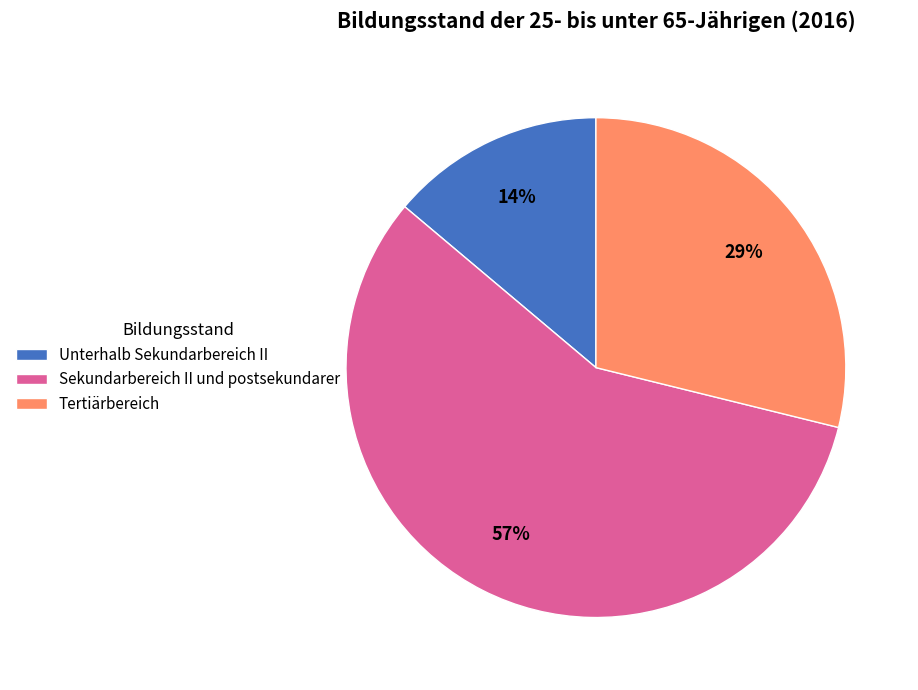

To the nearest percent, what is the average slice percentage?

33%